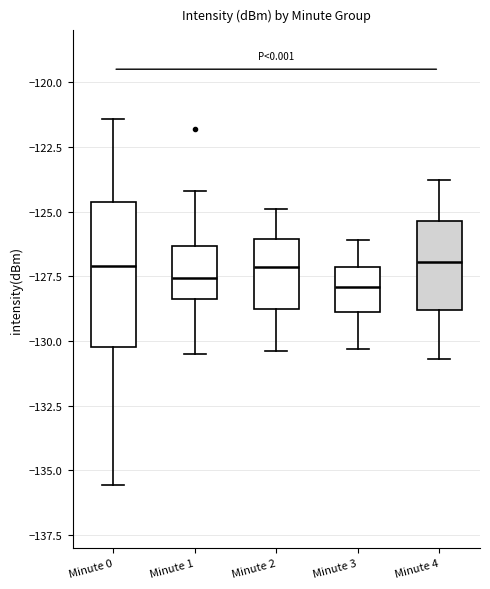

Reading left to right, read every box against the y-axis: the position of its median line, the range the box covers, and the ends of its whiskers. The values are not printed on the chart, so give them approximately, as read against the axis.

Minute 0: median -127.0, box -130.0 to -124.5, whiskers -135.5 to -121.5
Minute 1: median -127.5, box -128.5 to -126.5, whiskers -130.5 to -124.0
Minute 2: median -127.0, box -129.0 to -126.0, whiskers -130.5 to -125.0
Minute 3: median -128.0, box -129.0 to -127.0, whiskers -130.5 to -126.0
Minute 4: median -127.0, box -129.0 to -125.5, whiskers -130.5 to -124.0